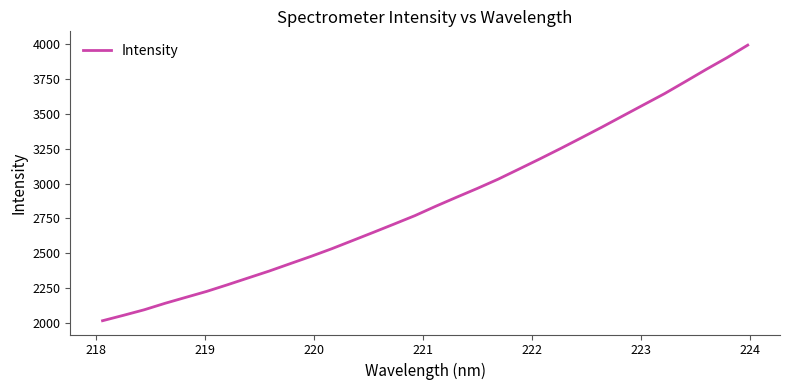

What is the difference between the maximum and minimum values?

1979.2